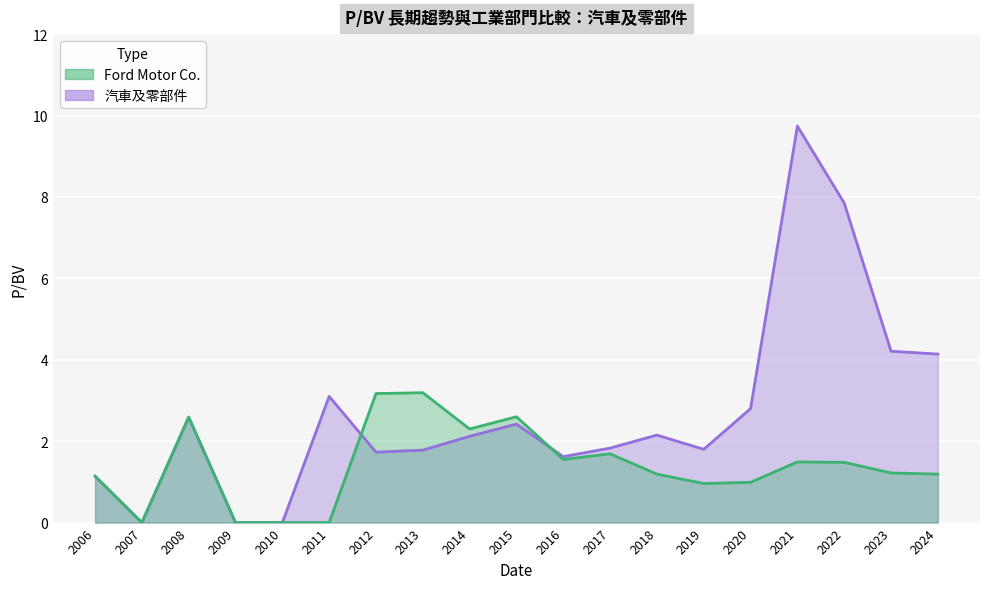

At how many categories does at least one series exceed 1?

16